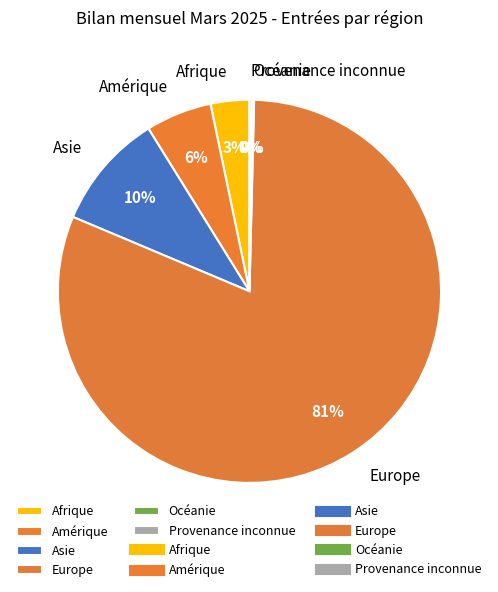

What is the largest slice in the pie chart?

Europe